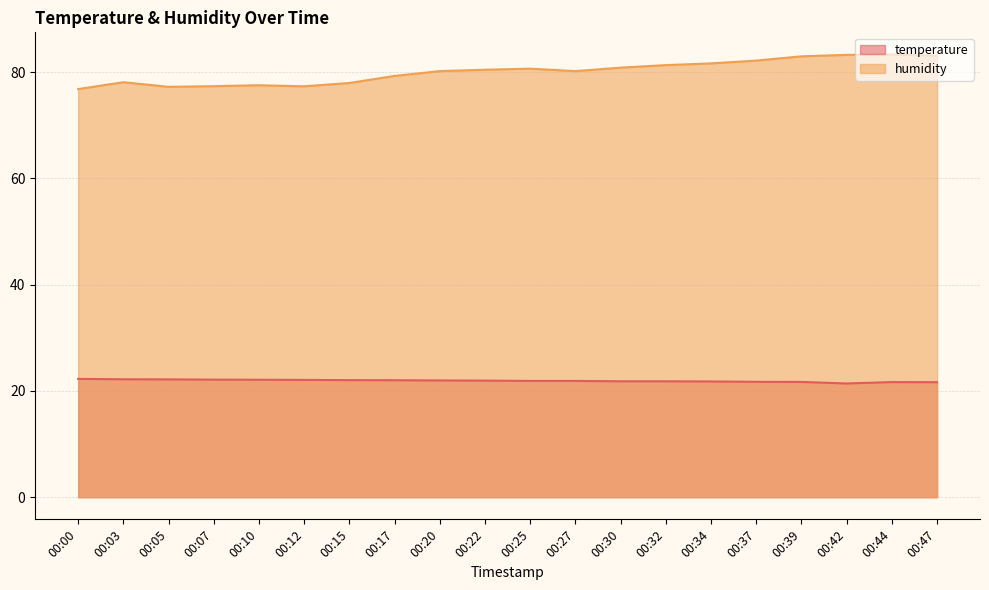

Count the number of categories in the chart.

20